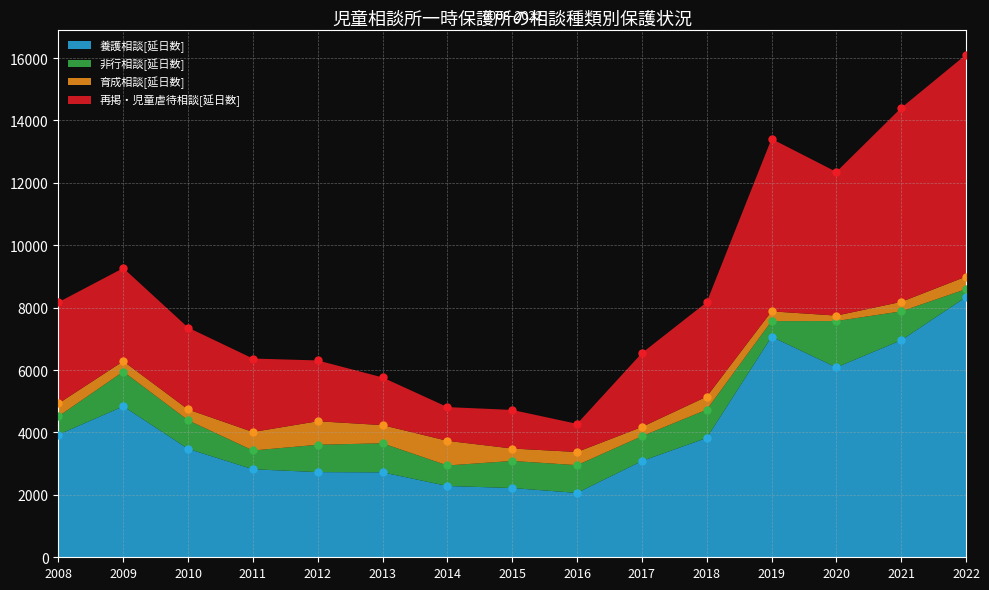

The 再掲・児童虐待相談[延日数] series shows 7454 at 2016. True or false?

False